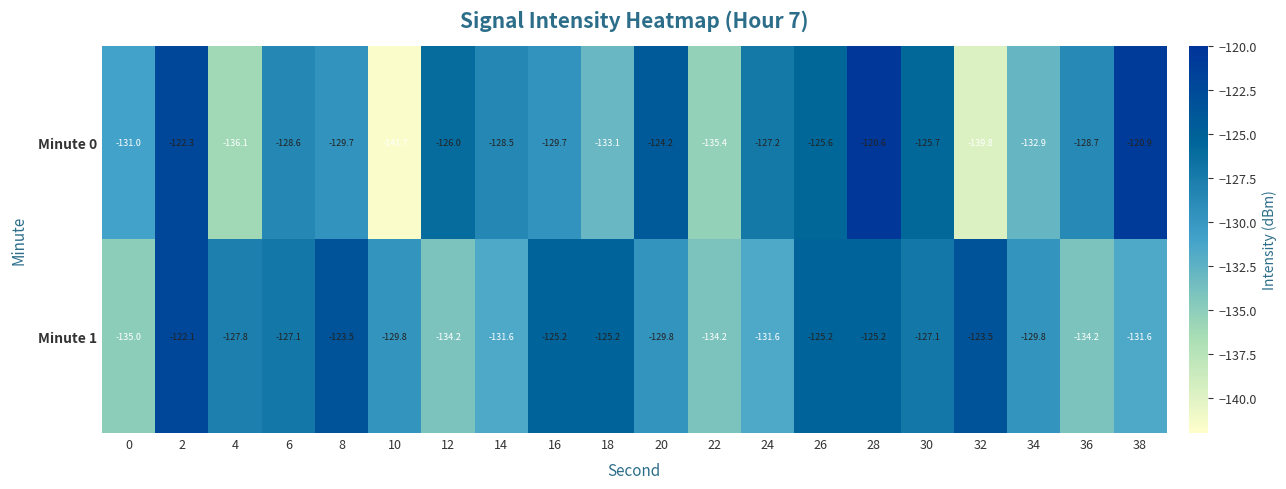

Rank the series by their maximum value, from highest to lowest.

Minute 0, Minute 1